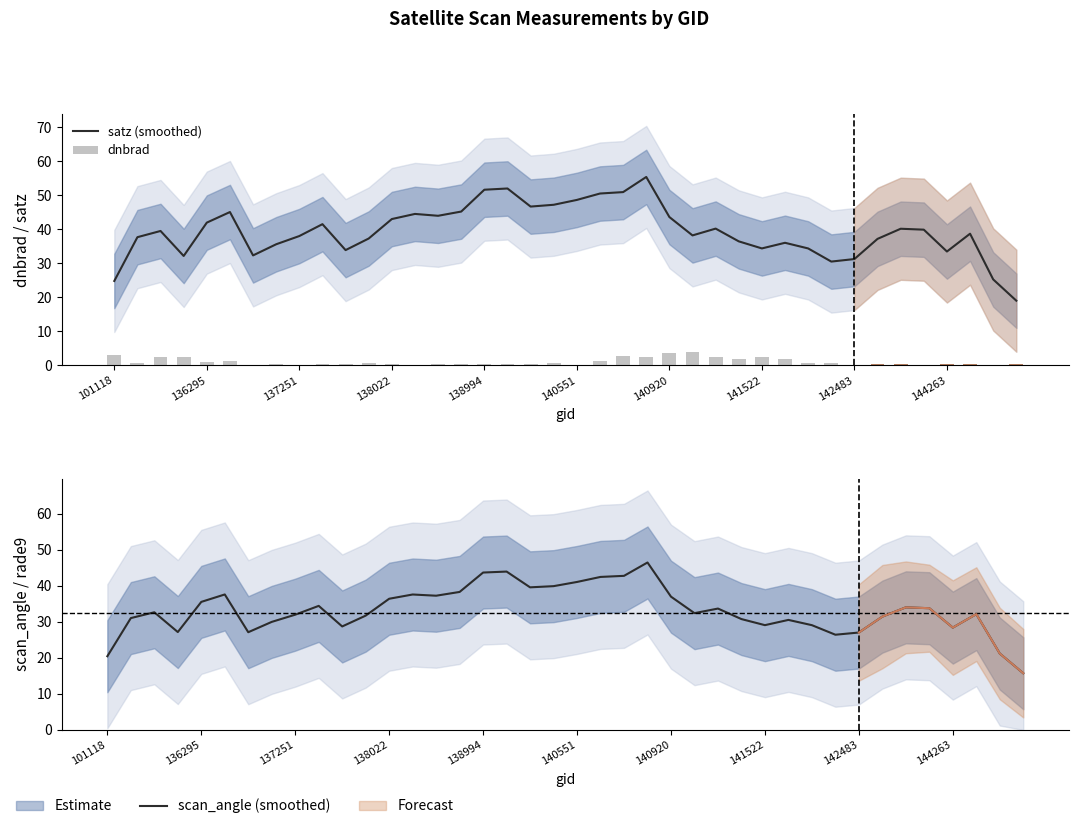

What is the maximum value for scan_angle (smoothed)?

46.5